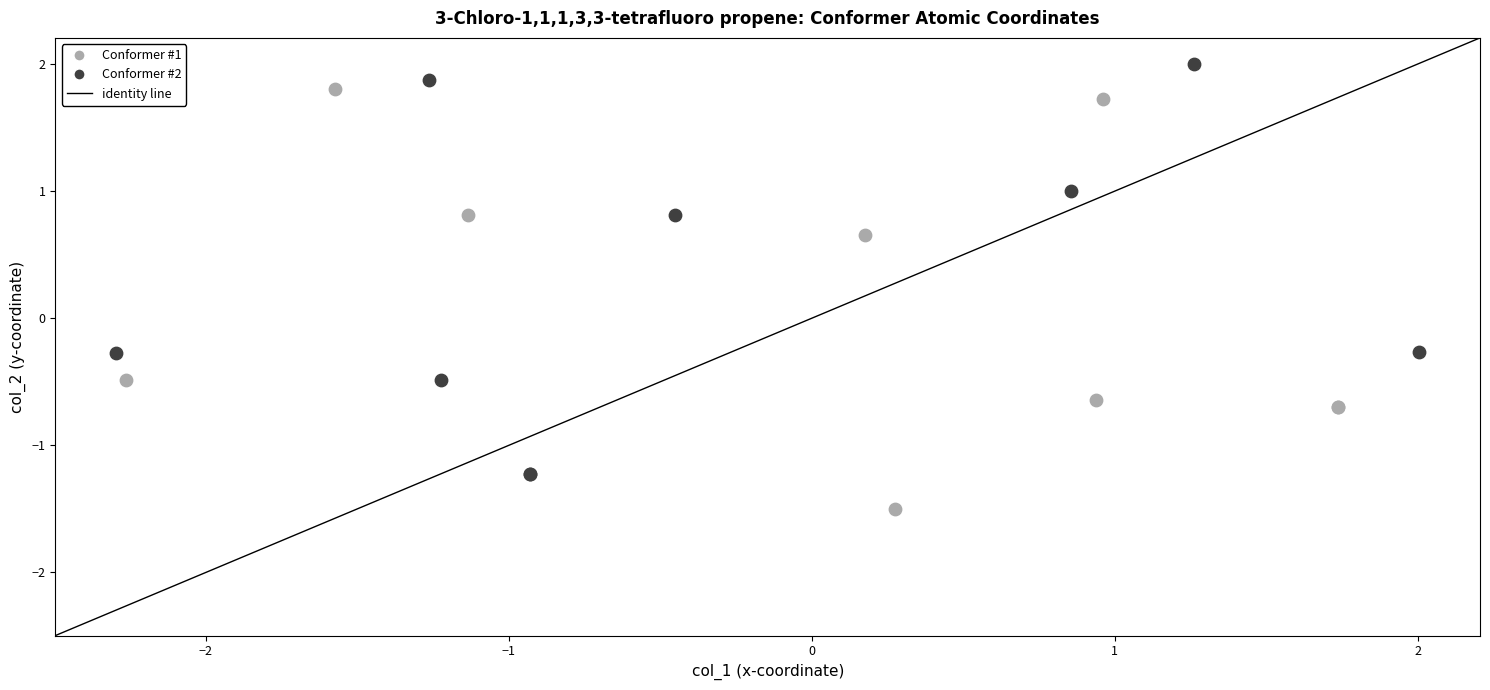

Which series has the largest Y range (max minus min)?

Conformer #1